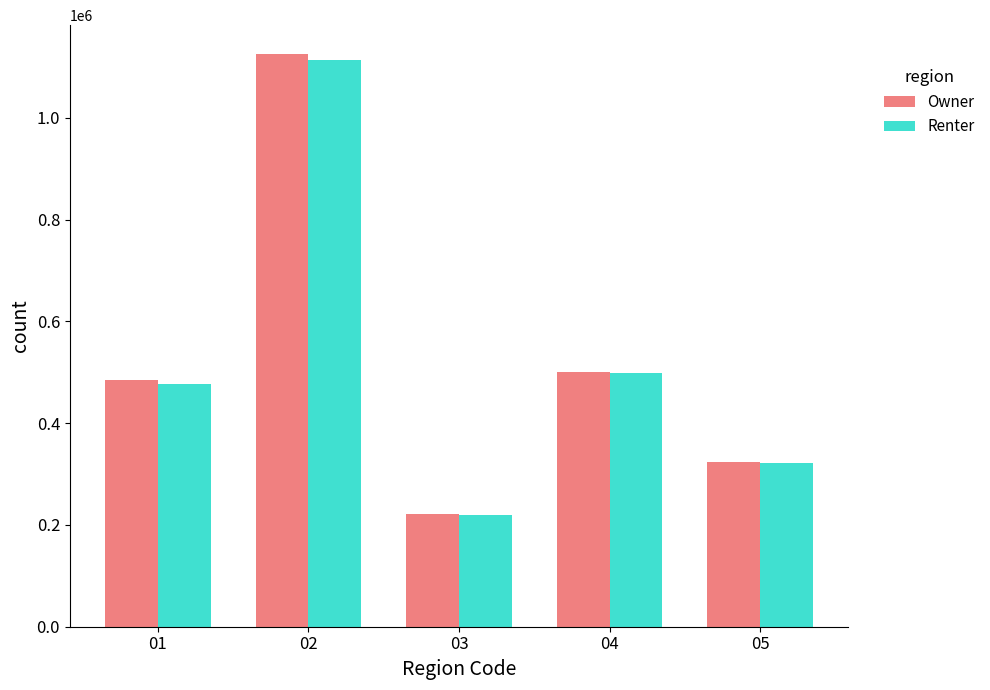

How many distinct data groups are displayed?

2